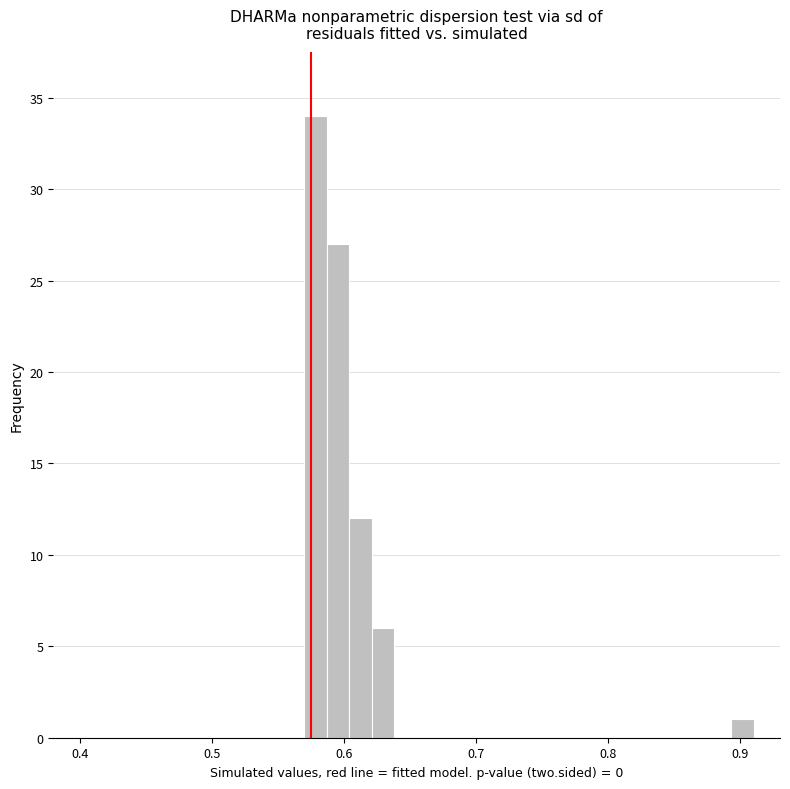

Around what value on the x-axis is the tallest bar? Give the approximate position of its centre, as read against the axis.

0.58